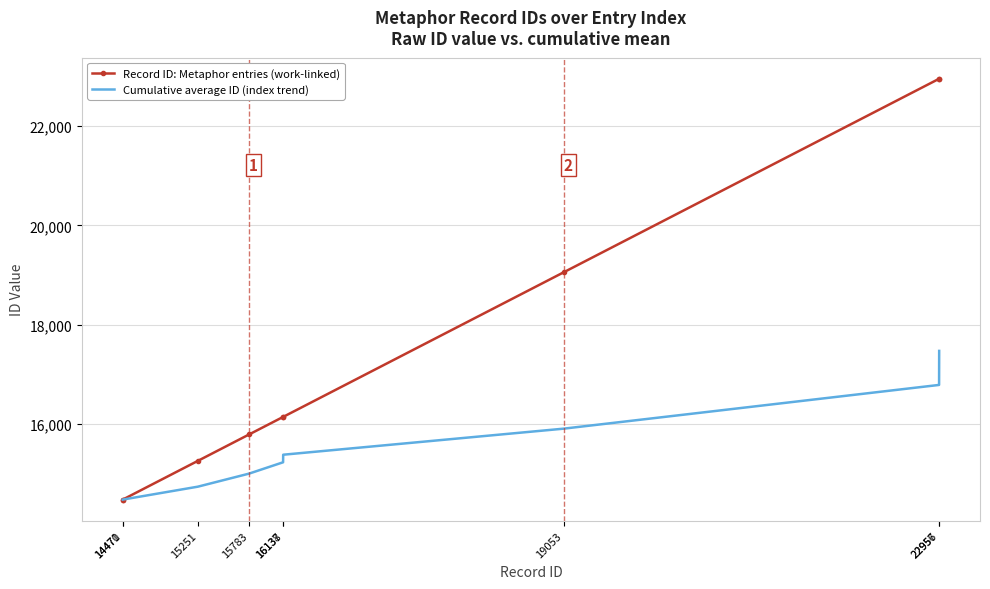

What is the spread (max minus min) of values at 19053?

3152.6